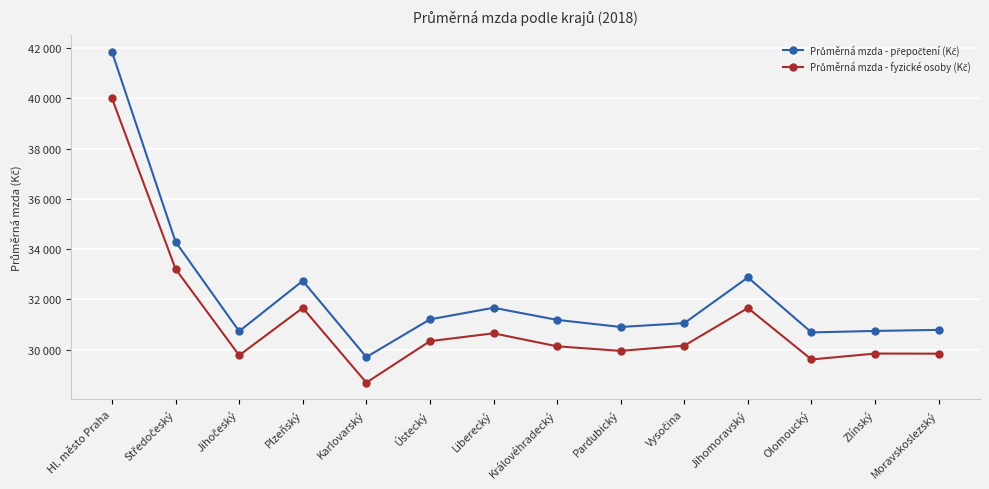

What is the value of the Průměrná mzda - fyzické osoby (Kč) point at the 14th from the left?

29839